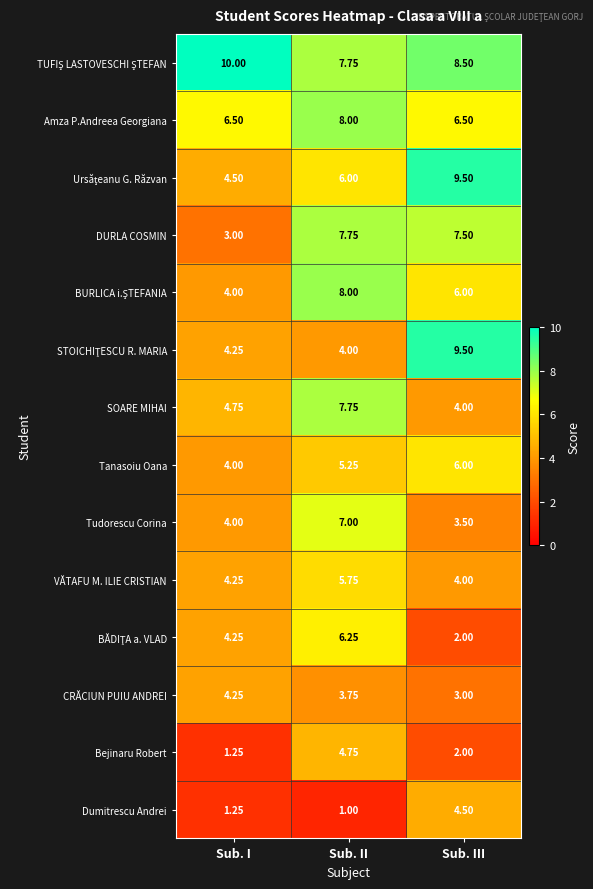

Which category has the lowest value in the DURLA COSMIN series?

Sub. I